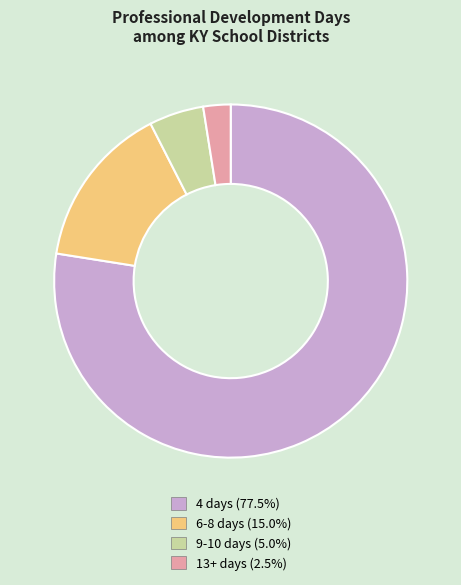

Does 9-10 days represent more than half of the total?

No